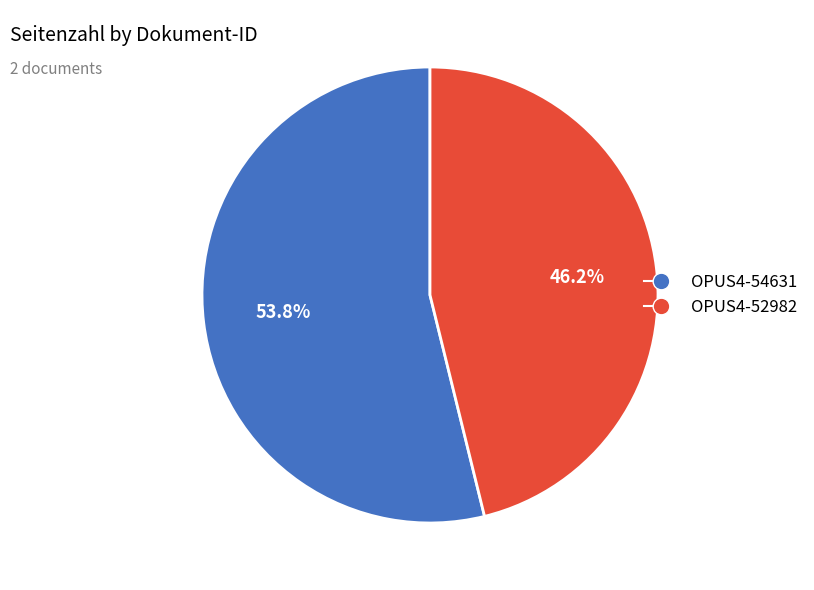

To the nearest percent, what percentage of the pie is OPUS4-52982?

46%